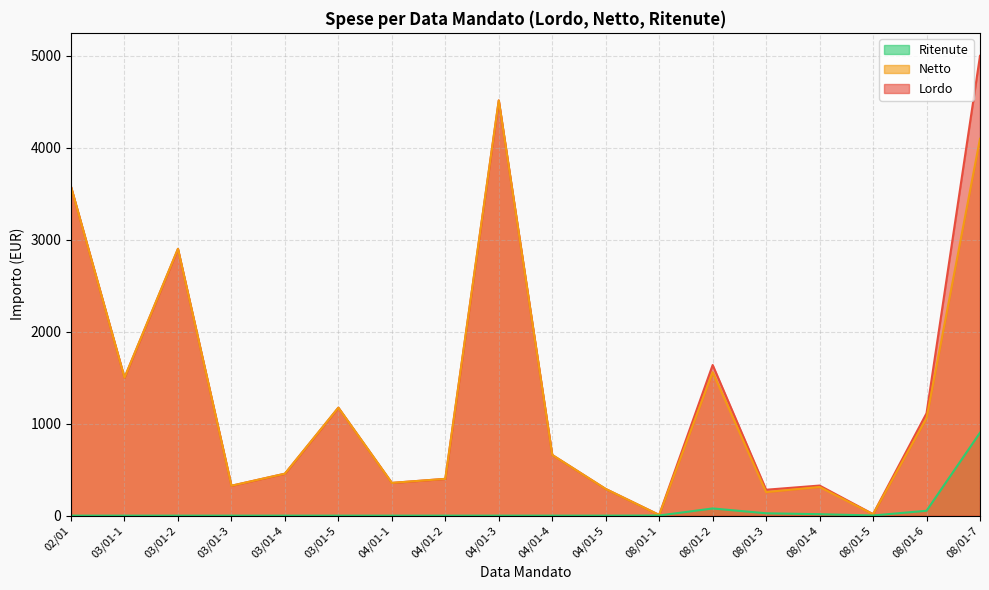

The Lordo series shows 872.6 at 08/01-2. True or false?

False